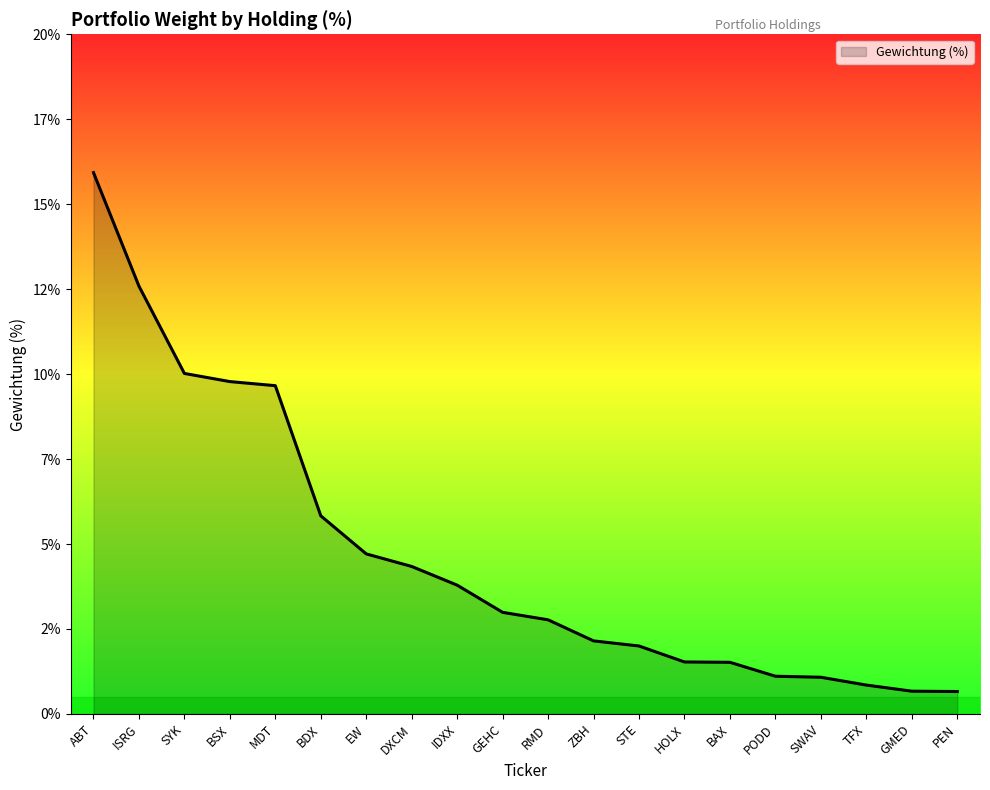

Reading left to right, list all the values displayed in this chart.

ABT=15.9	ISRG=12.6	SYK=10.0	BSX=9.8	MDT=9.7	BDX=5.8	EW=4.7	DXCM=4.3	IDXX=3.8	GEHC=3.0	RMD=2.8	ZBH=2.1	STE=2.0	HOLX=1.5	BAX=1.5	PODD=1.1	SWAV=1.1	TFX=0.8	GMED=0.7	PEN=0.7